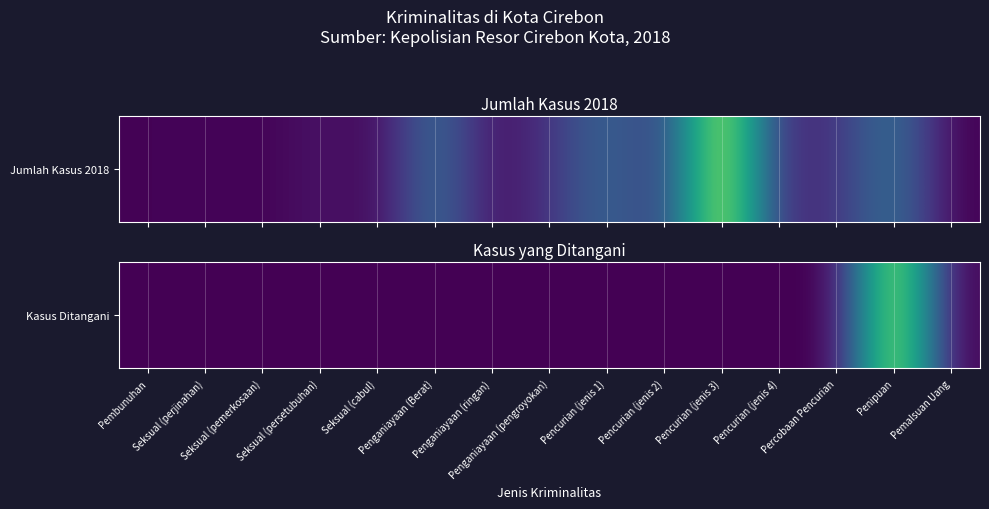

What is the difference between the maximum and minimum values?

133